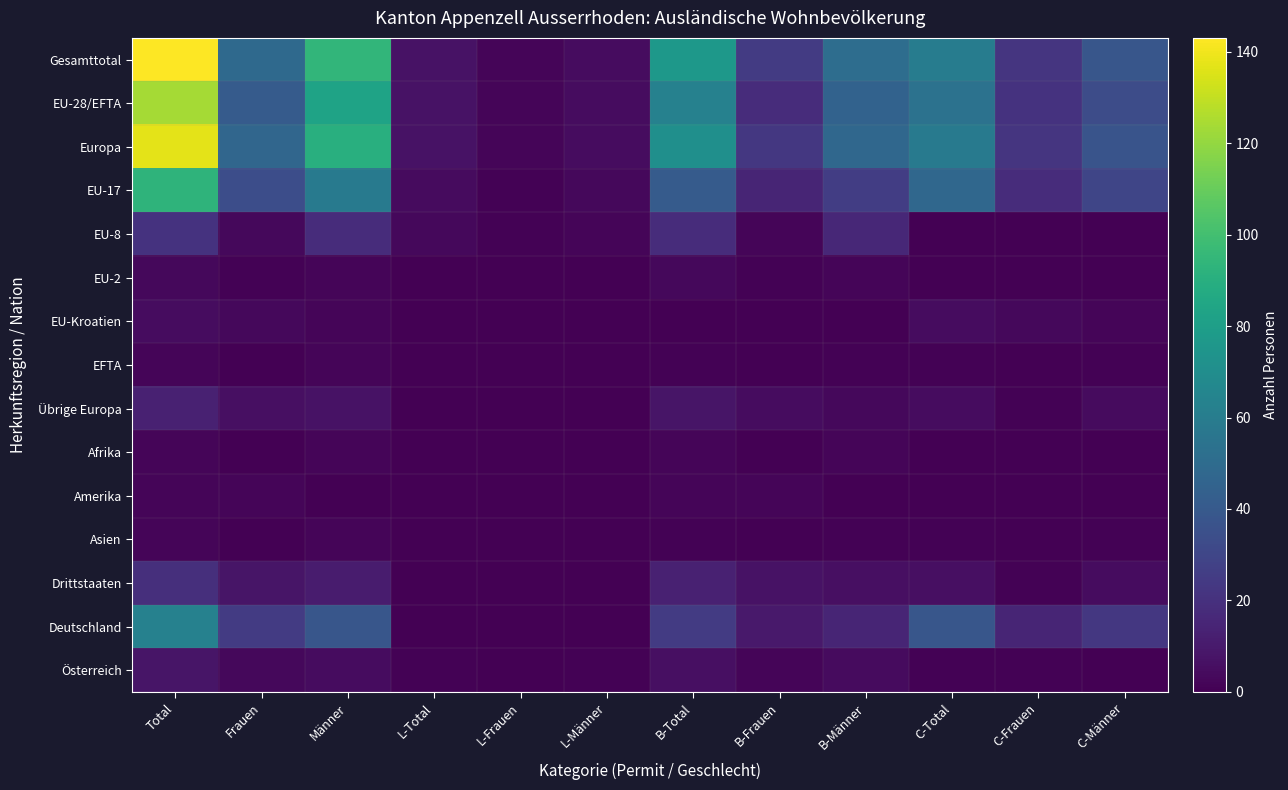

Which has a higher value, C-Männer or B-Frauen?

C-Männer